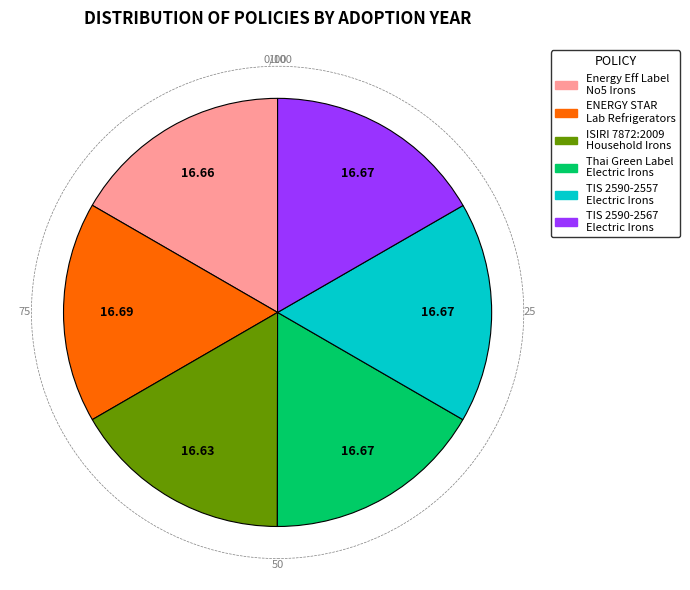

Does any single category account for the majority?

No